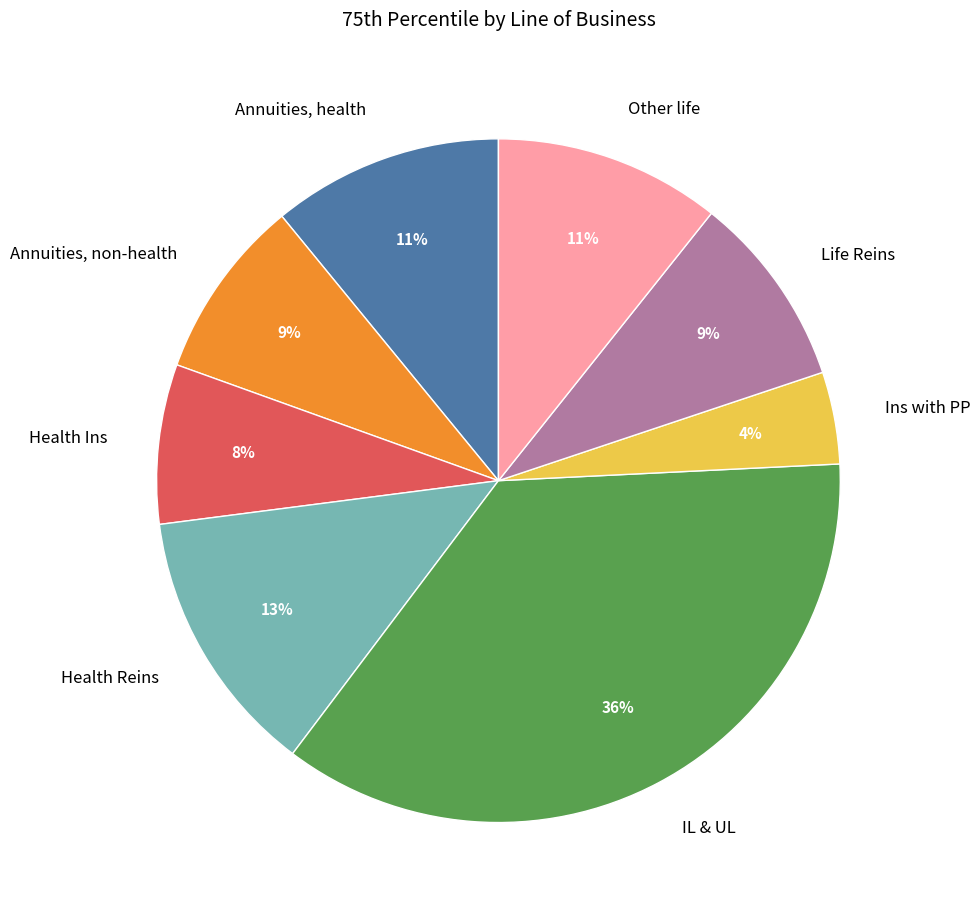

Does any single category account for the majority?

No